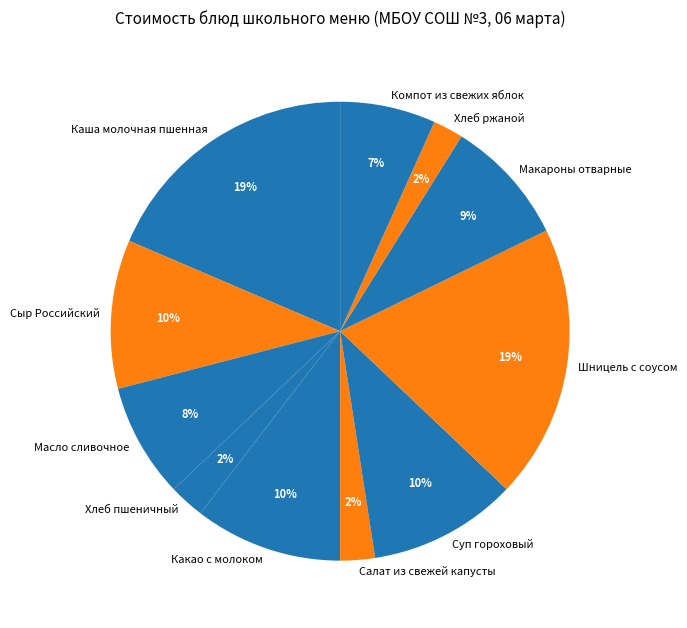

Do Сыр Российский and Салат из свежей капусты together represent more than half of the pie?

No